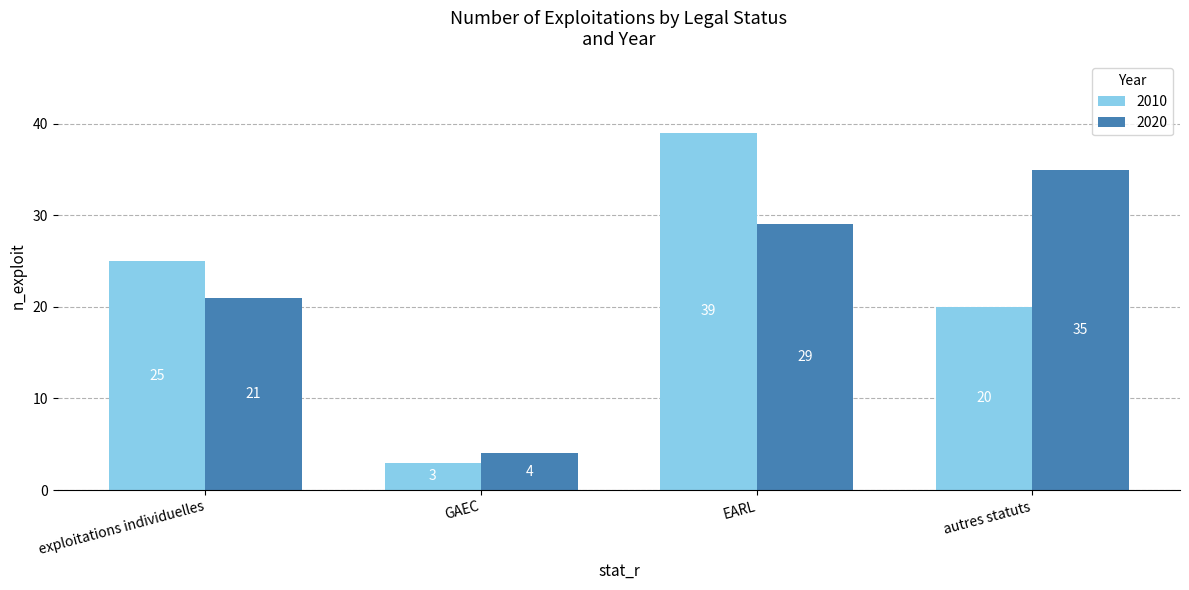

At how many categories does at least one series exceed 7?

3